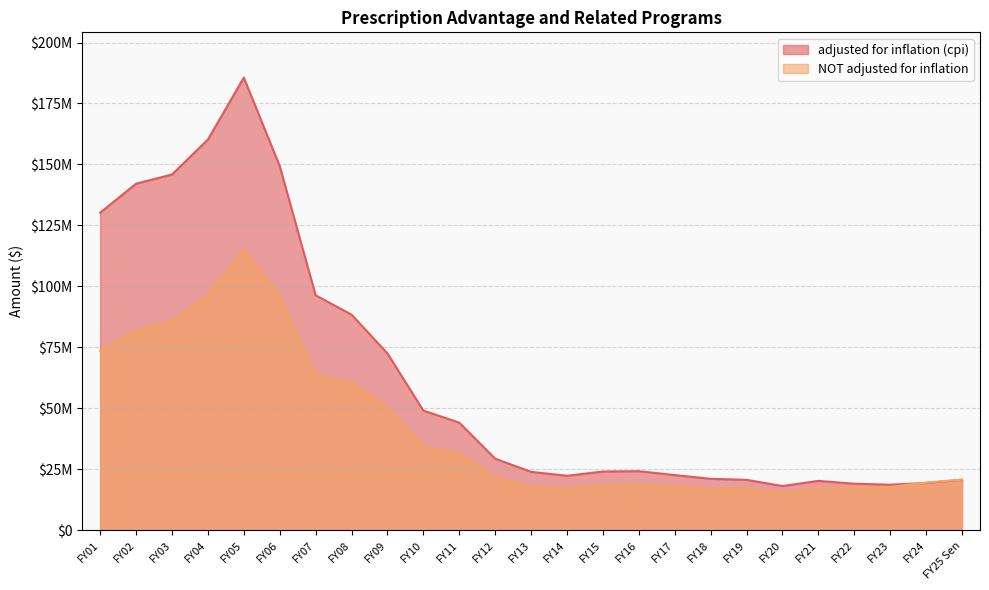

The adjusted for inflation (cpi) series shows 29372612 at FY12. True or false?

True